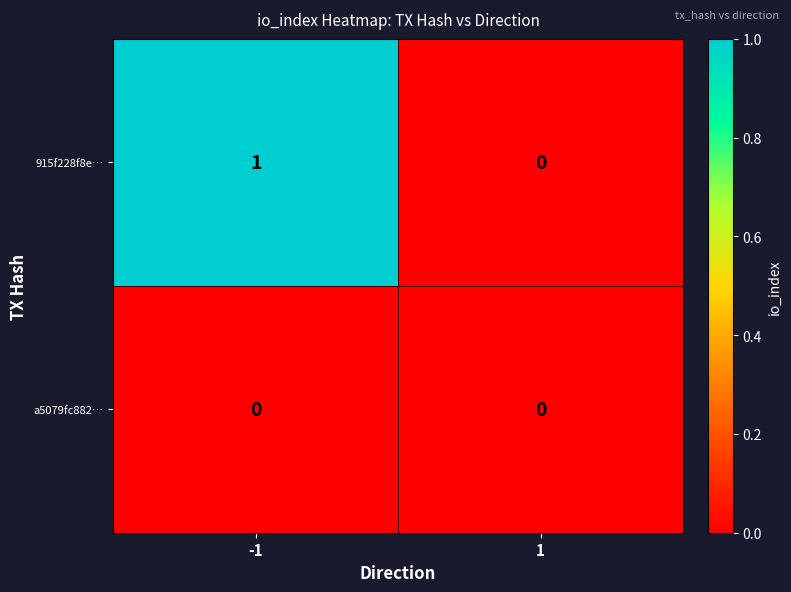

The 915f228f8e… series shows 0 at -1. True or false?

False